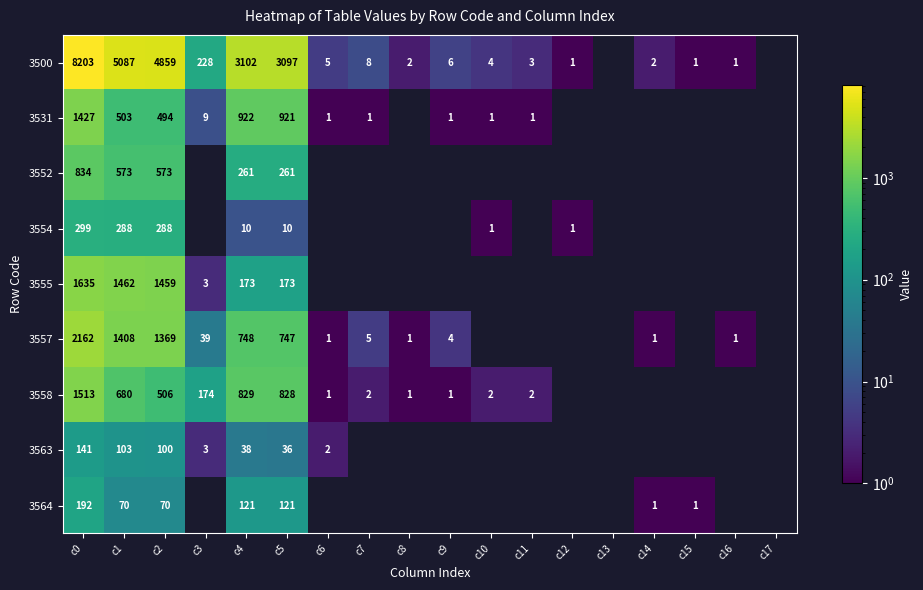

At c2, list the series in order from smallest to largest.

3564, 3563, 3554, 3531, 3558, 3552, 3557, 3555, 3500